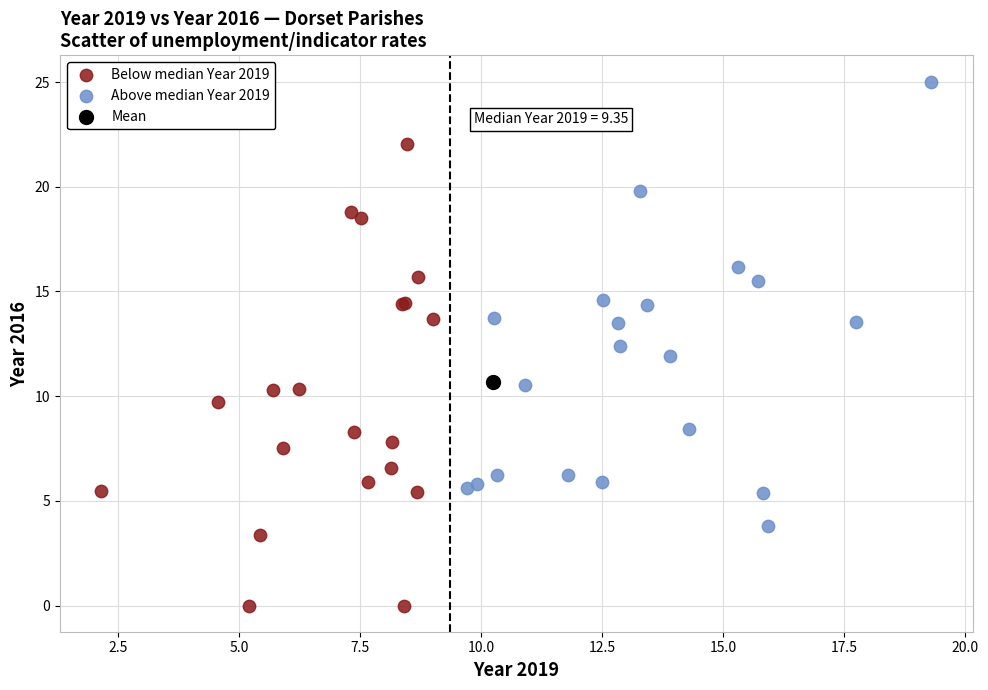

Which series contains the lowest Y value?

Below median Year 2019